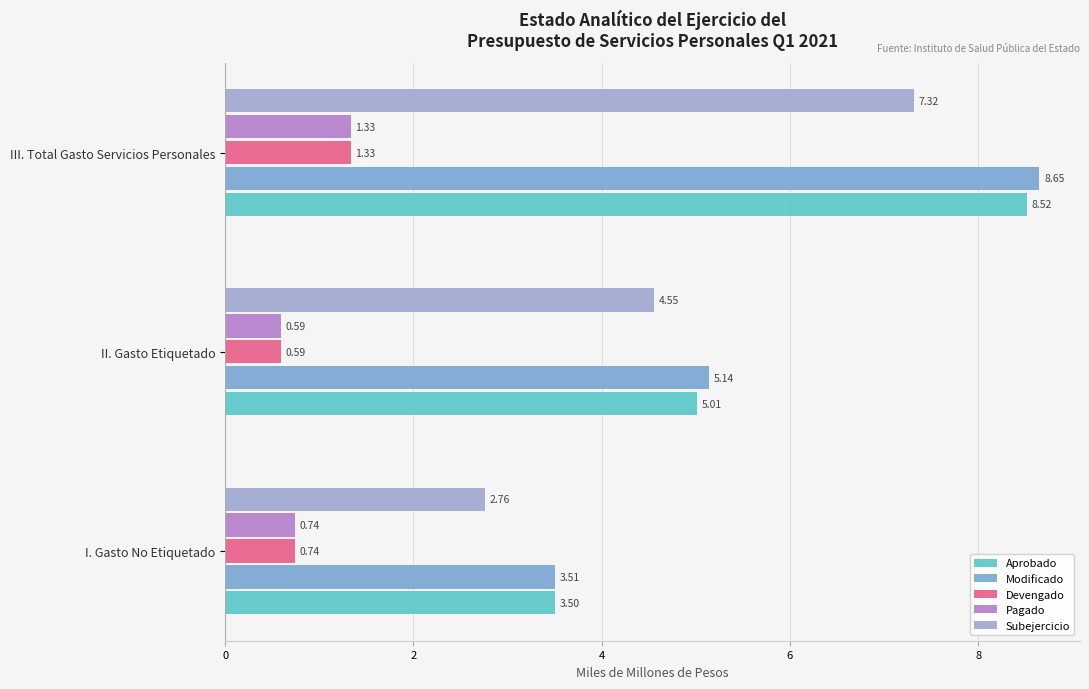

What are all the series names shown in the legend?

Aprobado, Modificado, Devengado, Pagado, Subejercicio